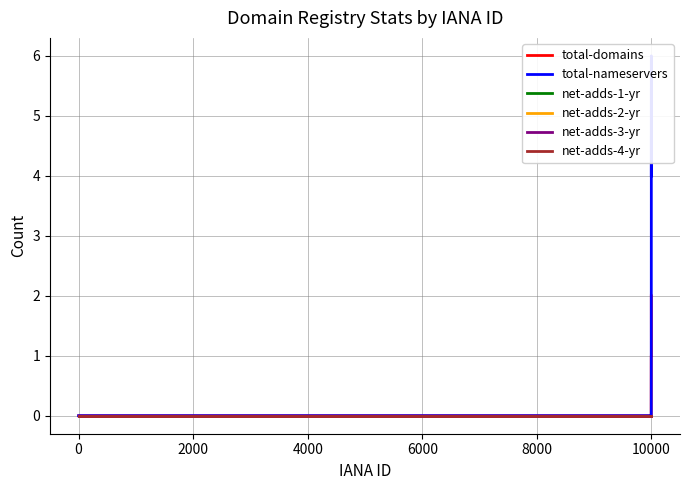

What is the value of the total-domains point at the 2nd from the left?

1